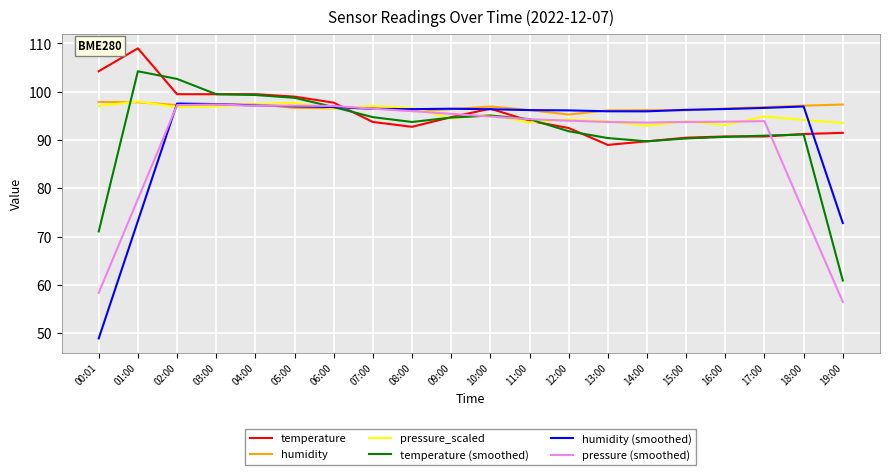

What is the total value across all series at 16:00?

561.3